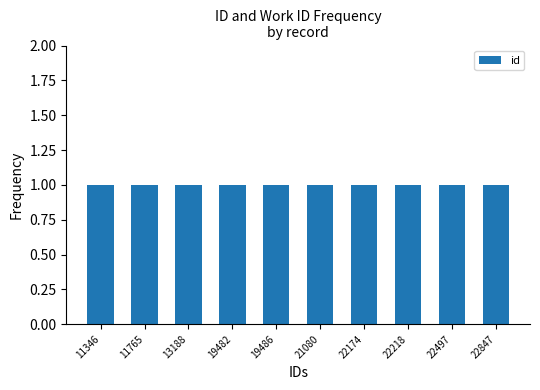

What is the sum of all id values?

186083